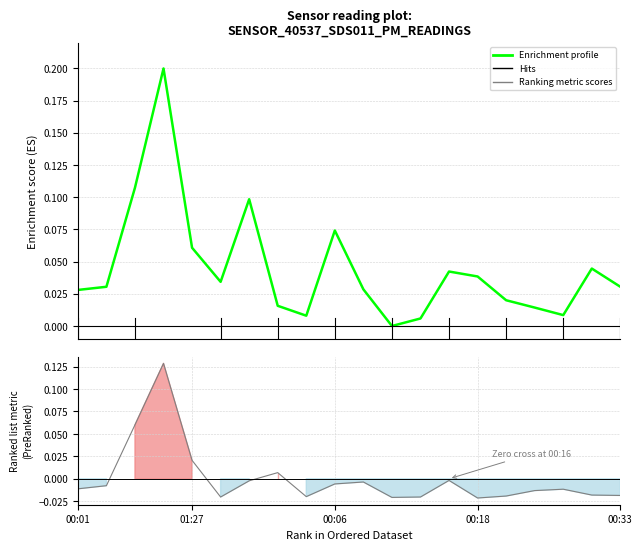

At how many categories does at least one series exceed 0?

19